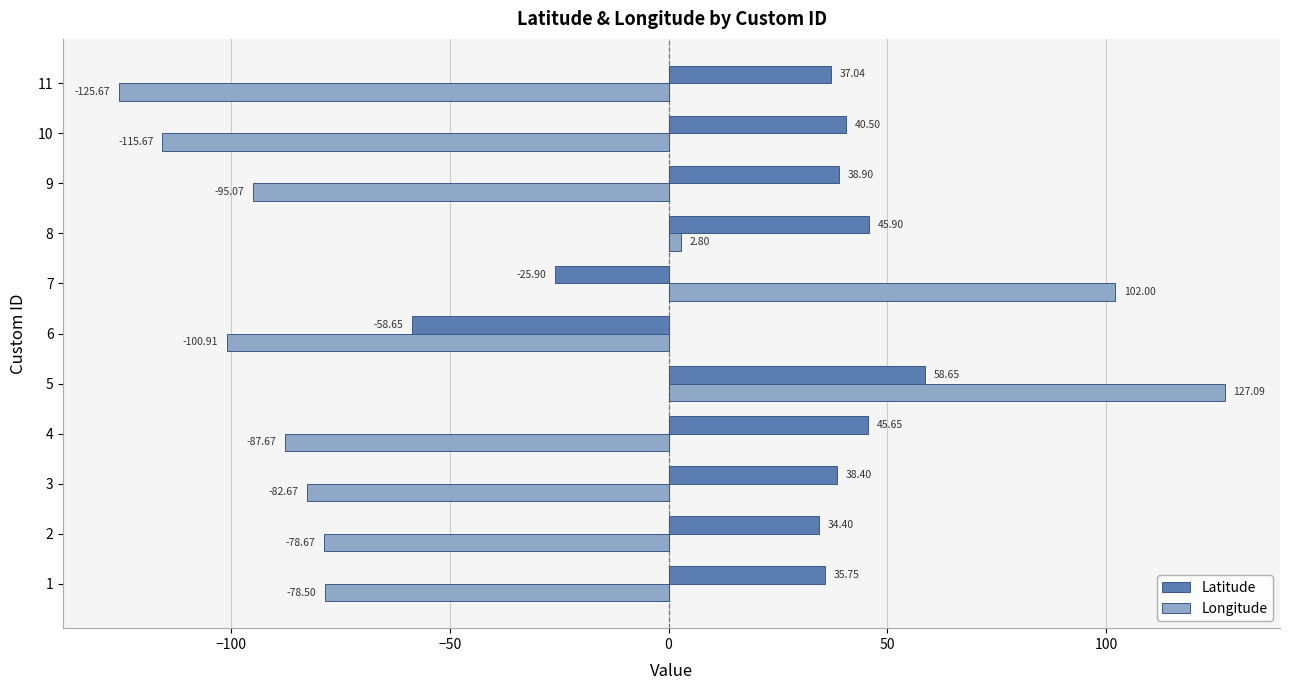

Which series has the largest range (max minus min)?

Longitude